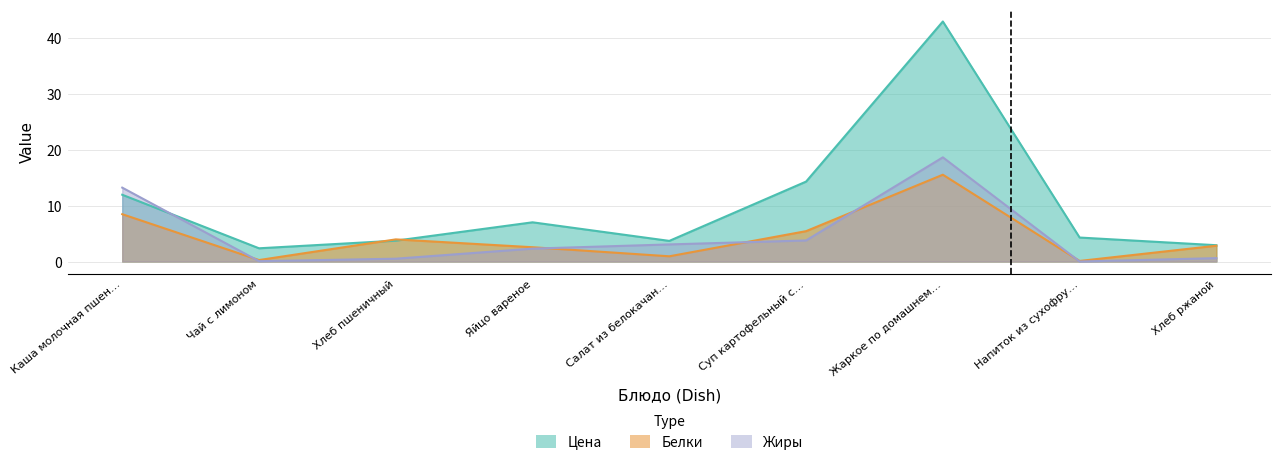

How many data points does each series have?

9